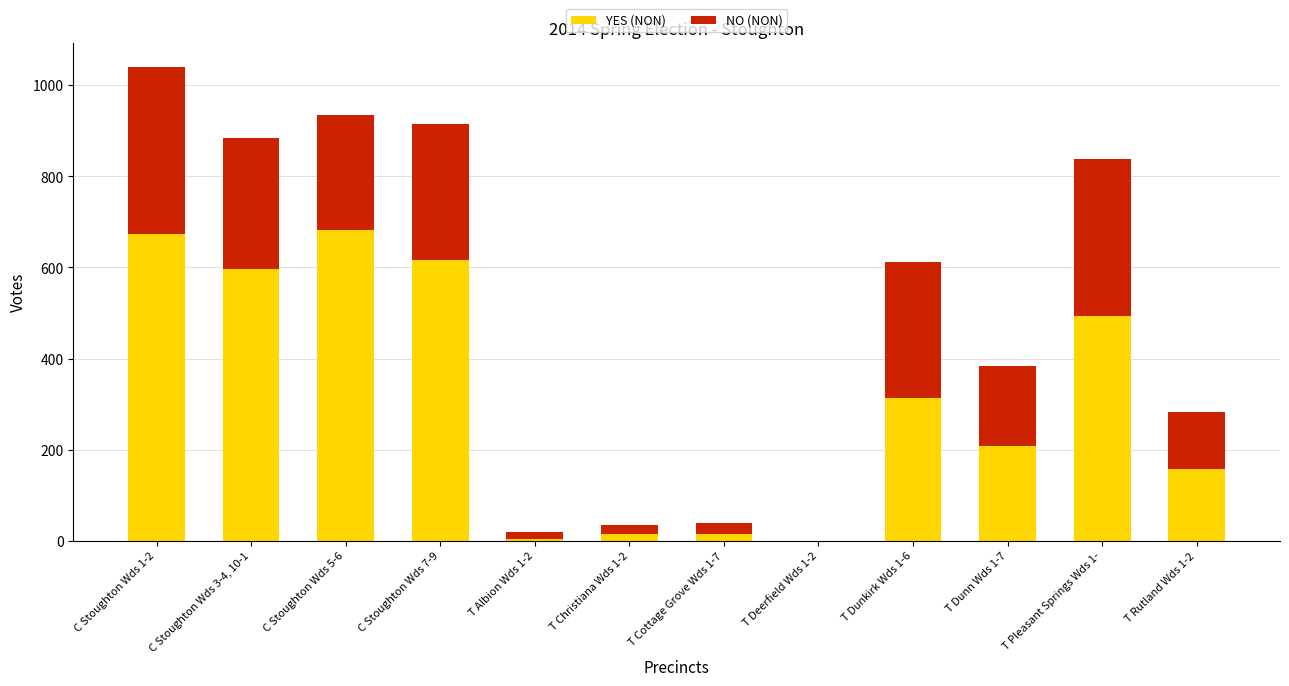

At which category is the sum across all series the highest?

C Stoughton Wds 1-2